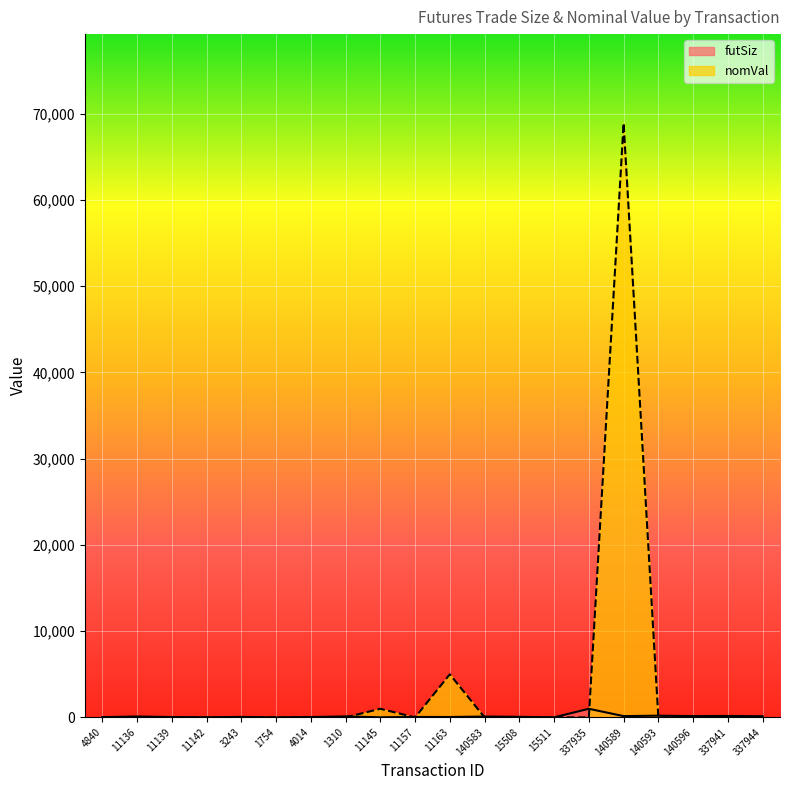

Between 337935 and 11145, which is larger?

337935